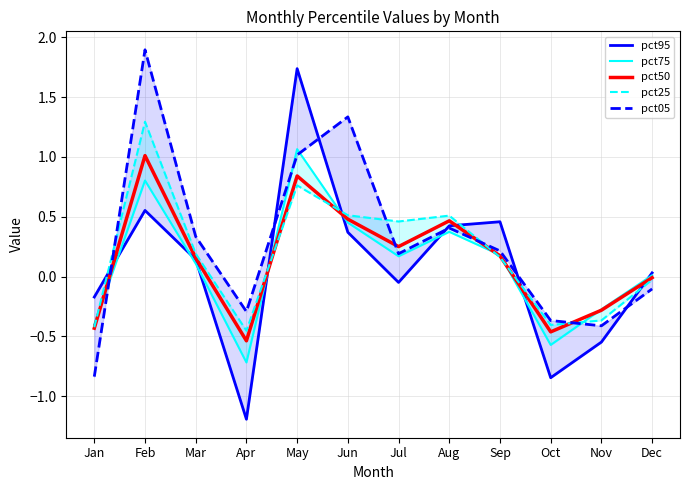

What are all the series names shown in the legend?

pct95, pct75, pct50, pct25, pct05